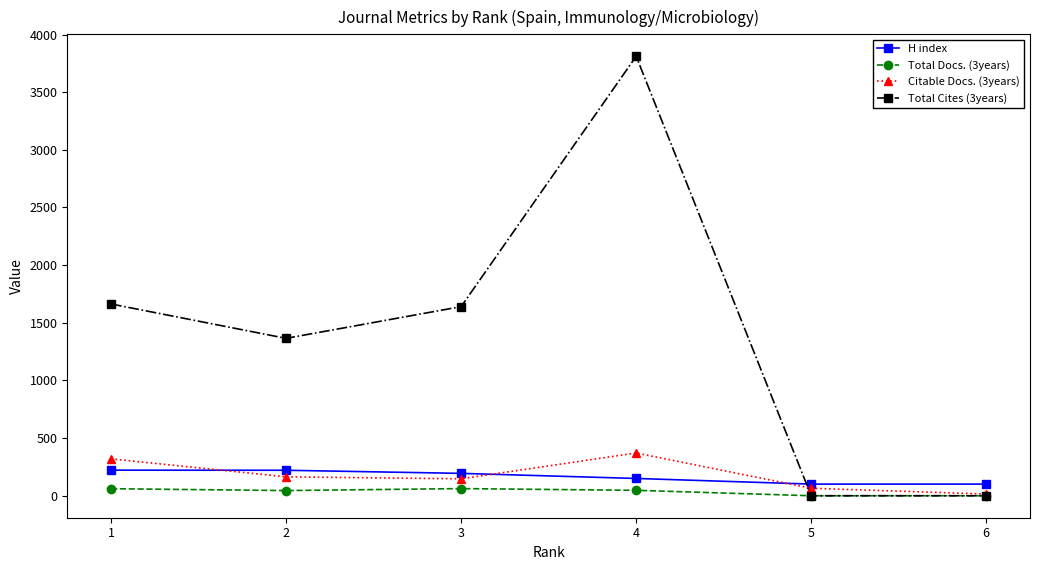

Which series has the widest spread of values?

Total Cites (3years)